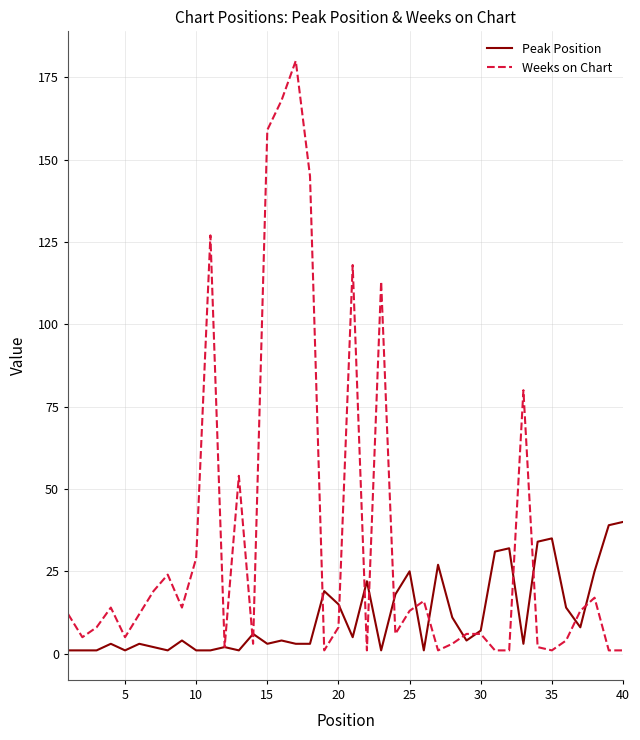

What is the lowest value of the Weeks on Chart series?

1